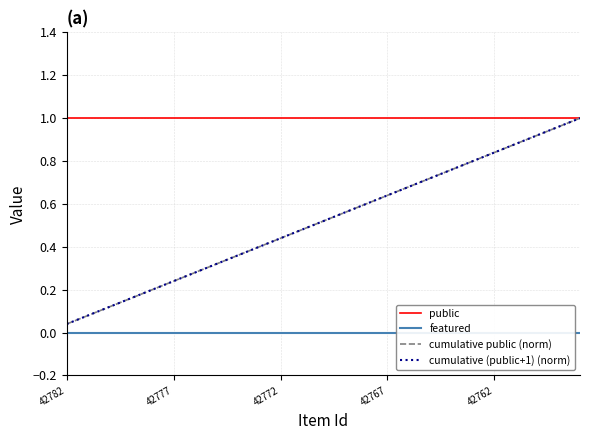

What are all the series names shown in the legend?

public, featured, cumulative public (norm), cumulative (public+1) (norm)